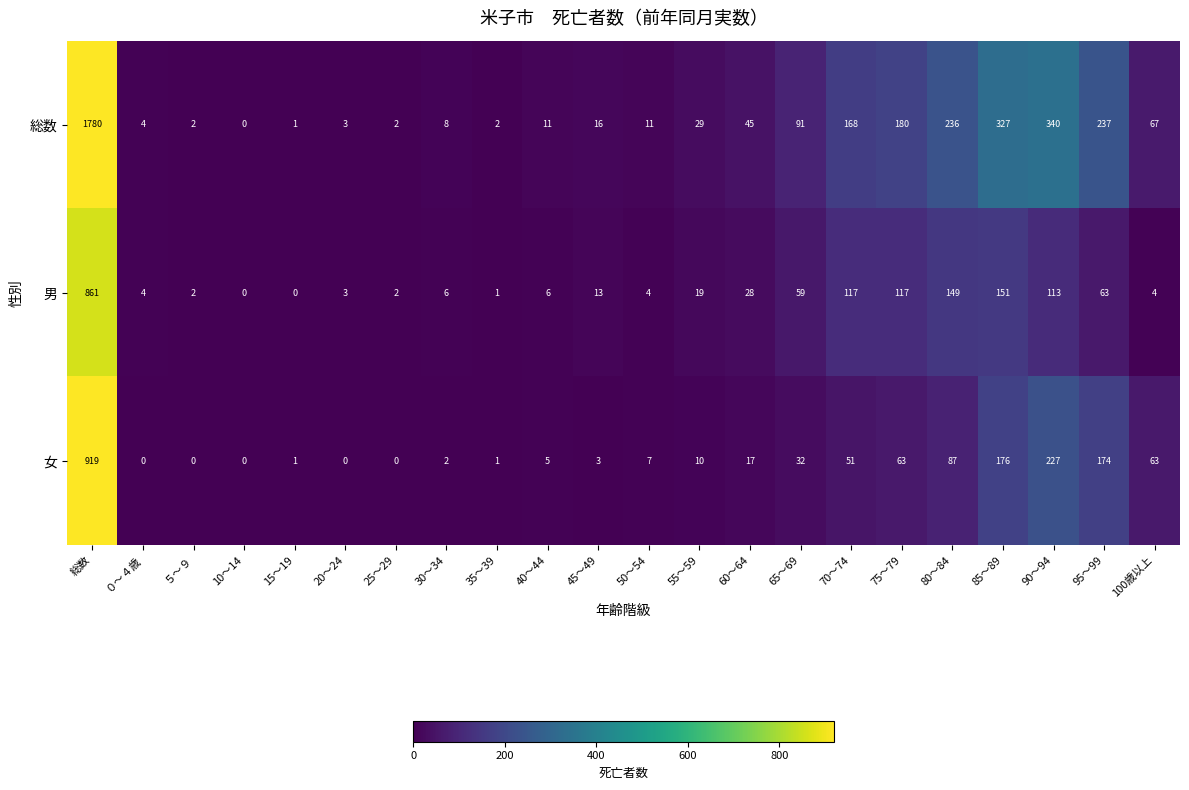

Which series changed the most between 25～29 and 85～89?

総数